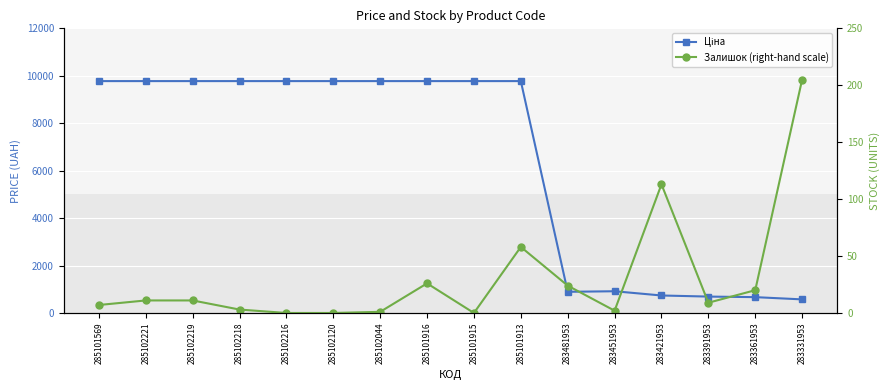

What is the greatest value displayed?

9775.5